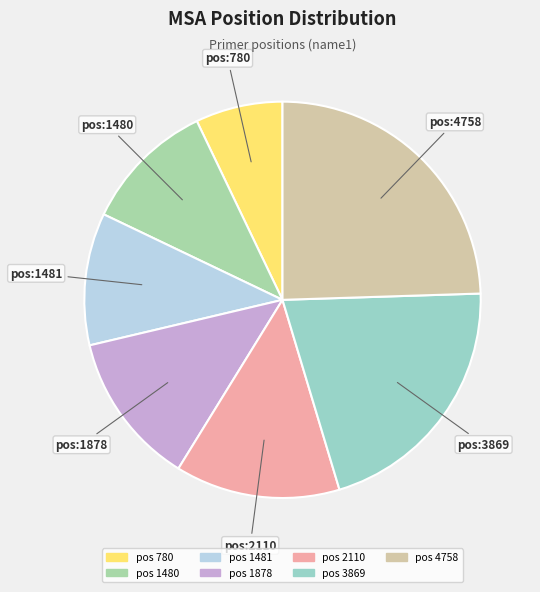

Is there any slice that represents more than half of the pie?

No